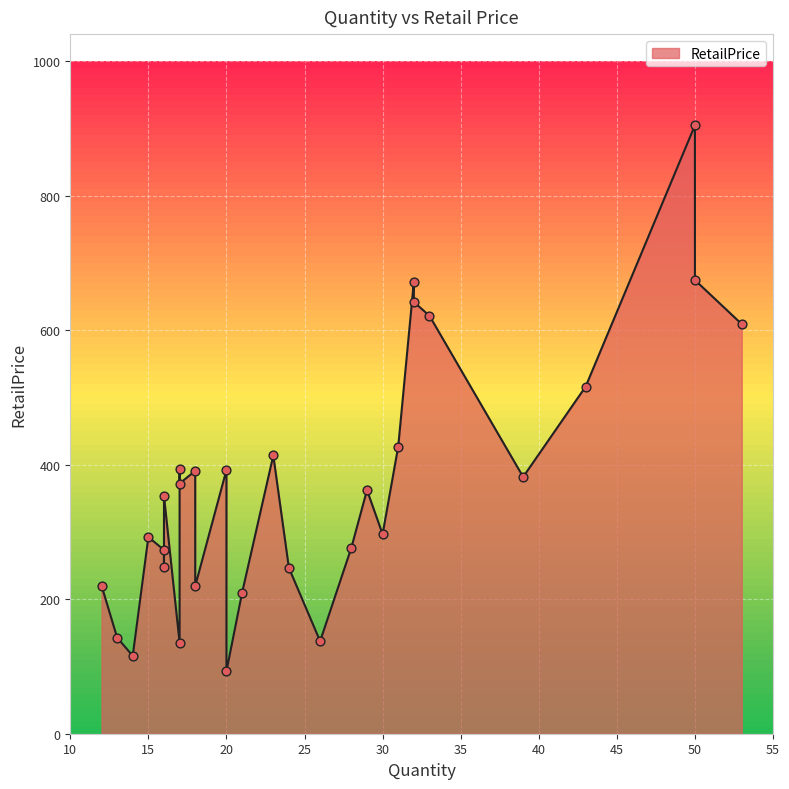

What is the change in value from 16 to 16?

-80.2